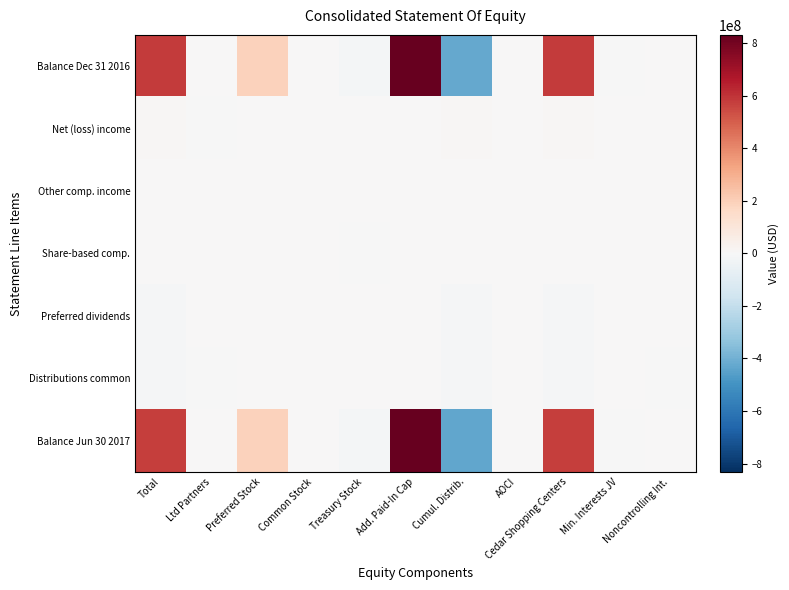

What is the maximum value shown in the chart?

831667000